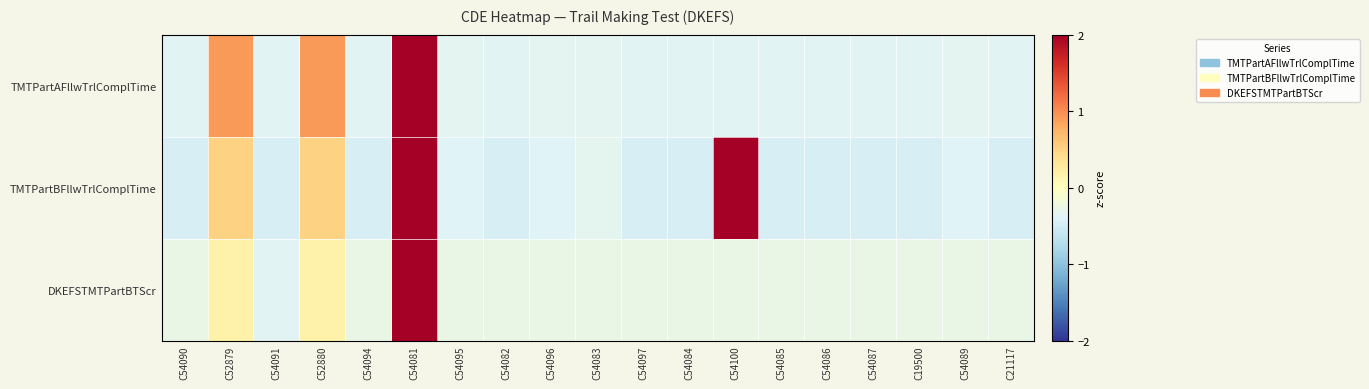

Which series has the largest total across all categories?

TMTPartAFllwTrlComplTime